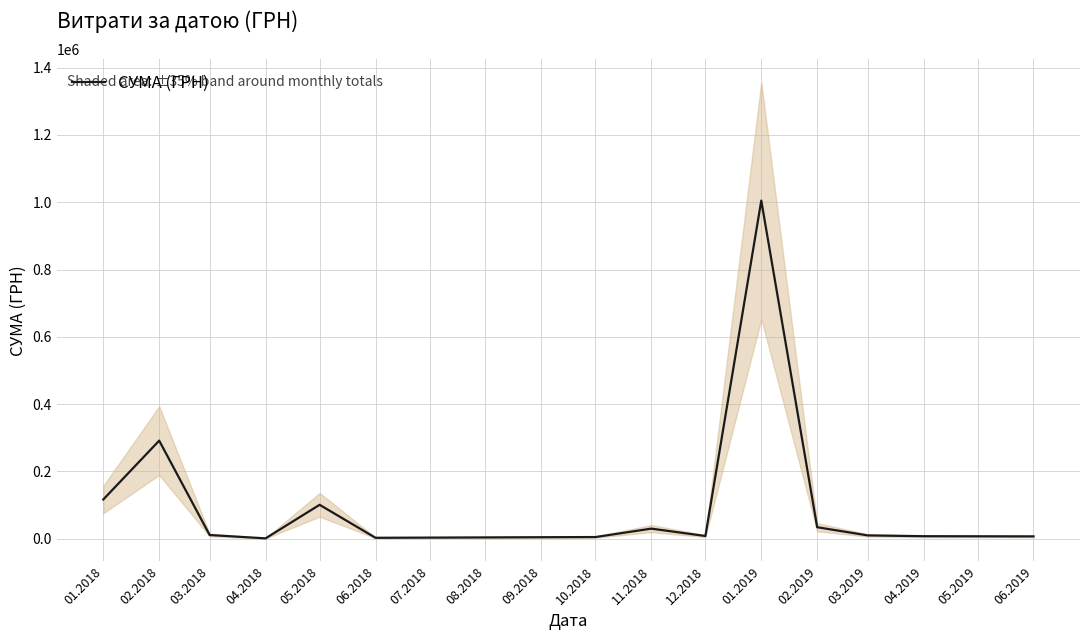

How many data points does each series have?

14